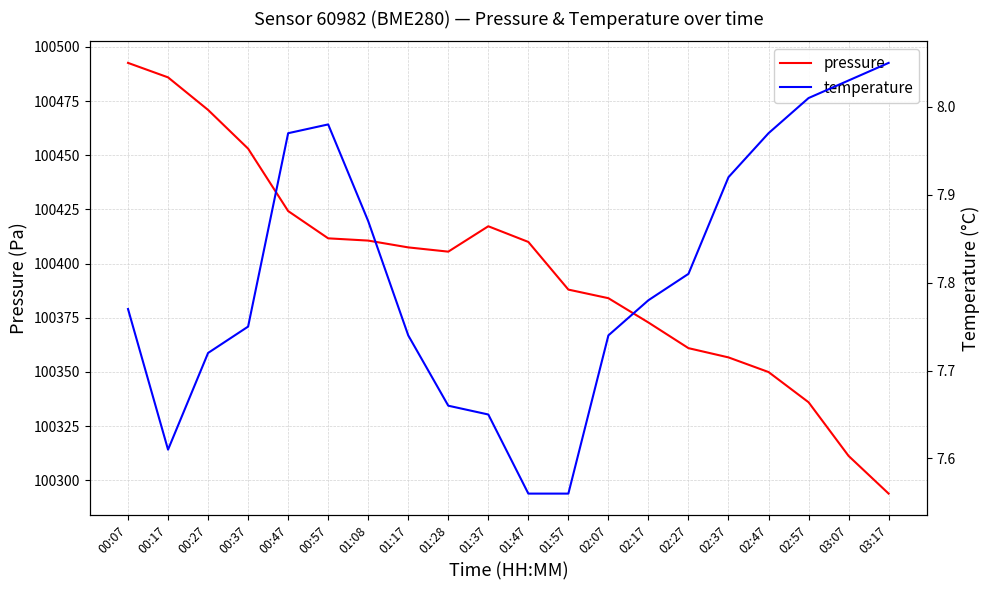

How many lines are shown in the chart?

2